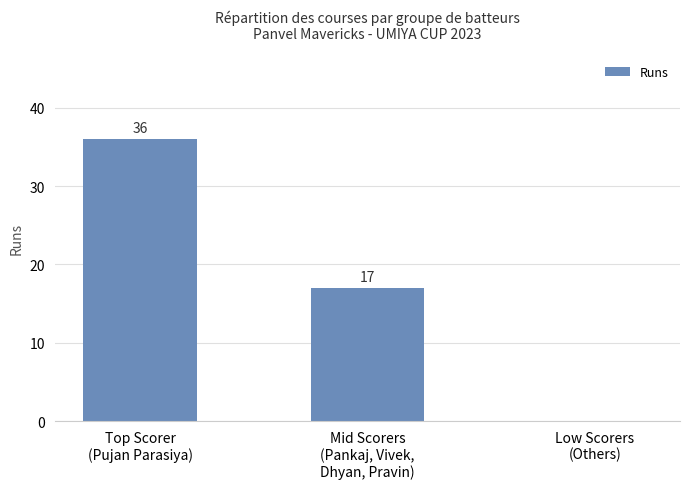

What is the sum of the values at Mid Scorers
(Pankaj, Vivek,
Dhyan, Pravin) and Top Scorer
(Pujan Parasiya)?

53